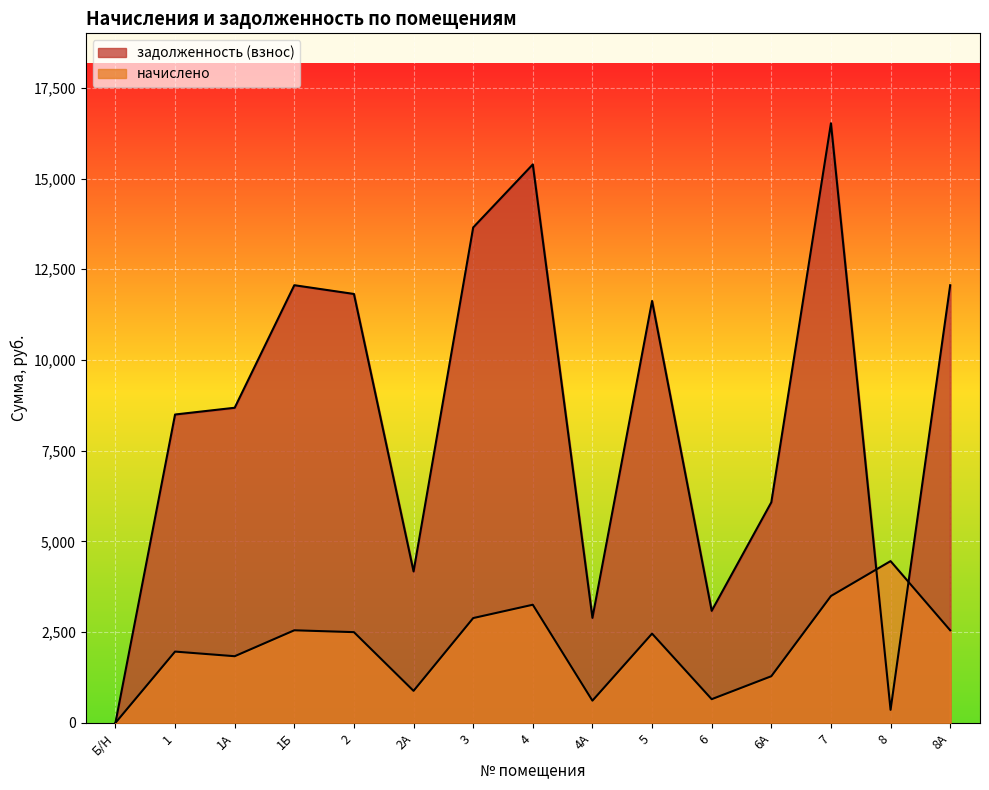

Read the задолженность (взнос) value at 2А.

4172.8